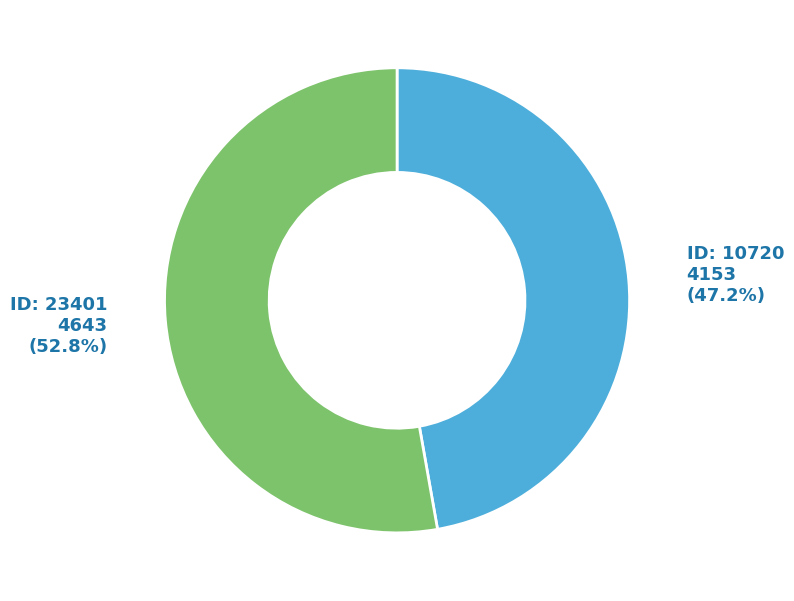

Is there a majority slice in this chart?

Yes